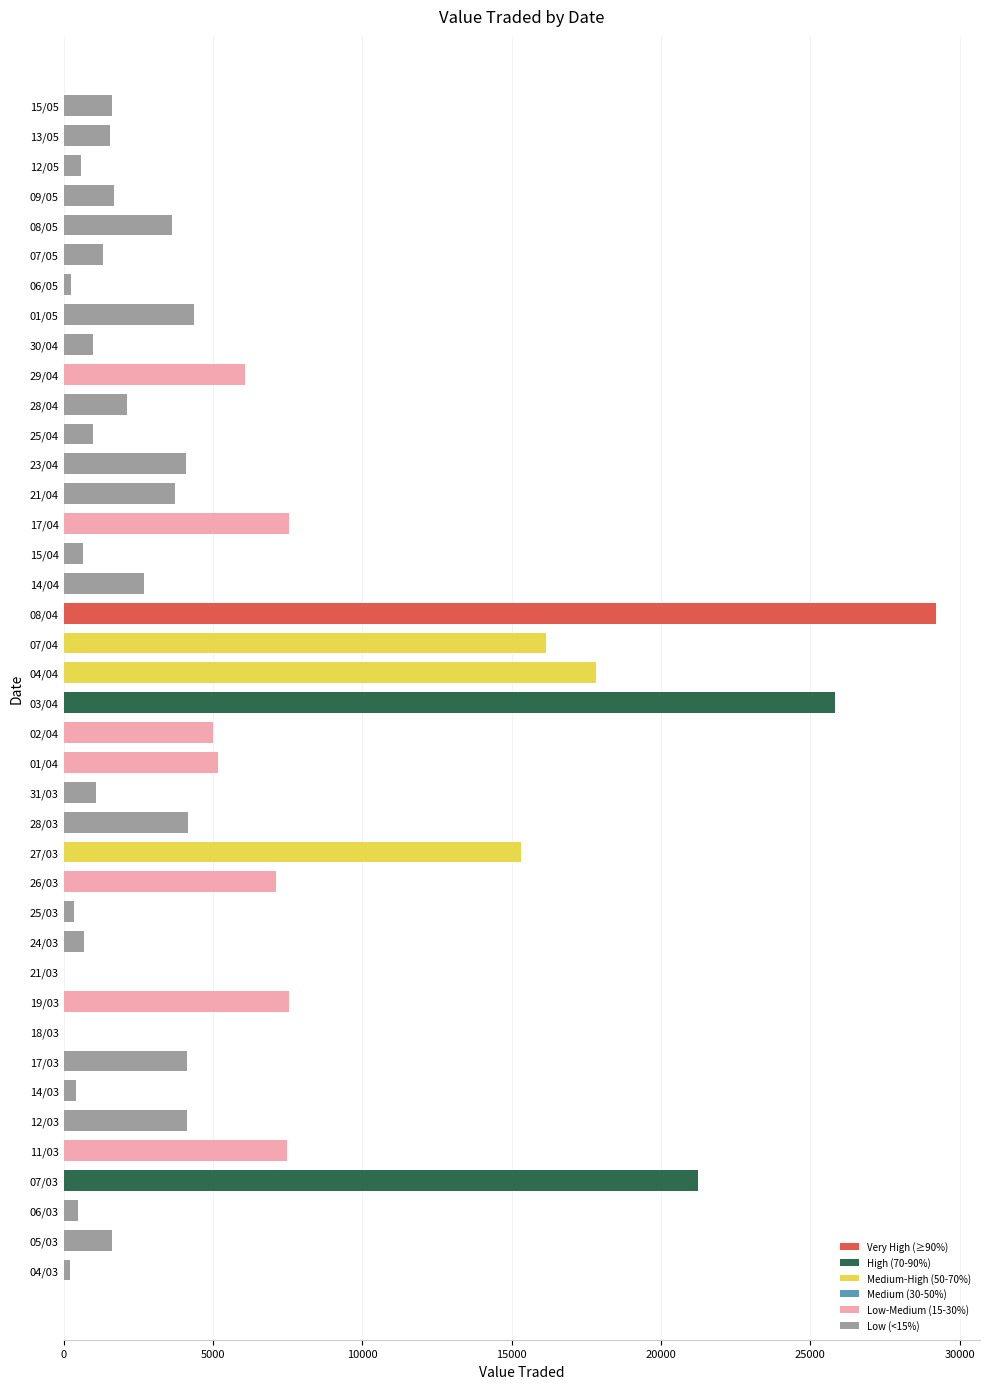

Count the number of categories in the chart.

40